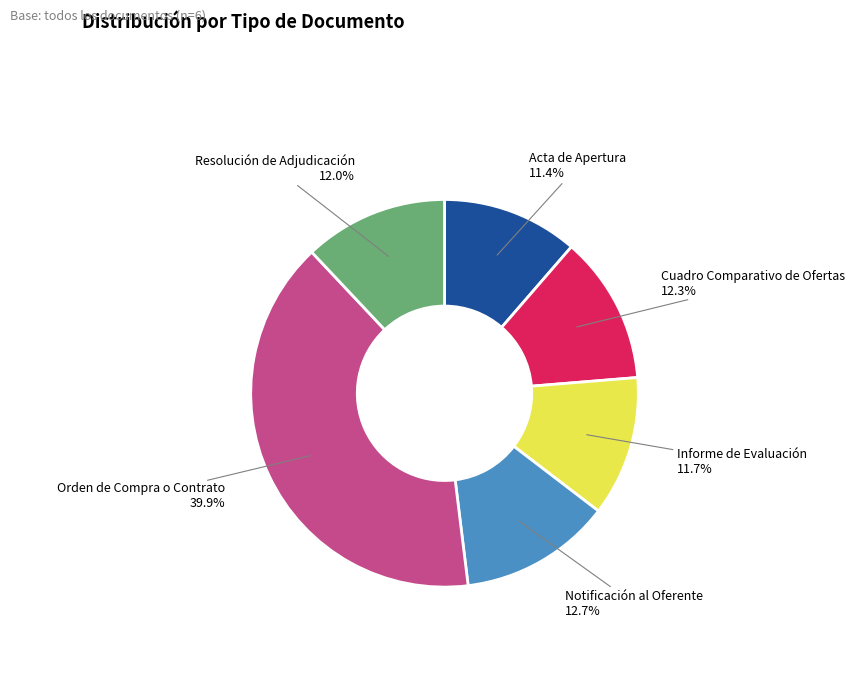

Is there a majority slice in this chart?

No